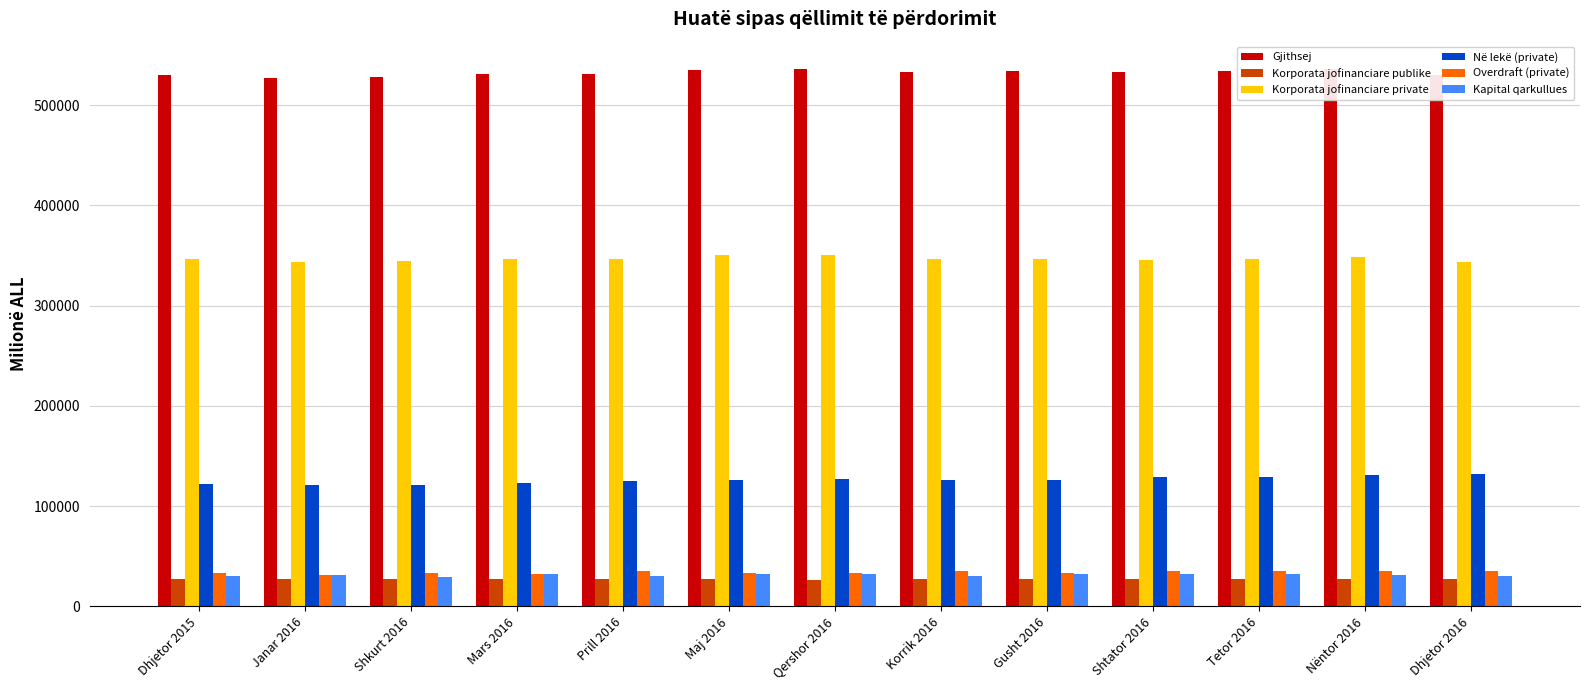

Count the number of data series in this chart.

6